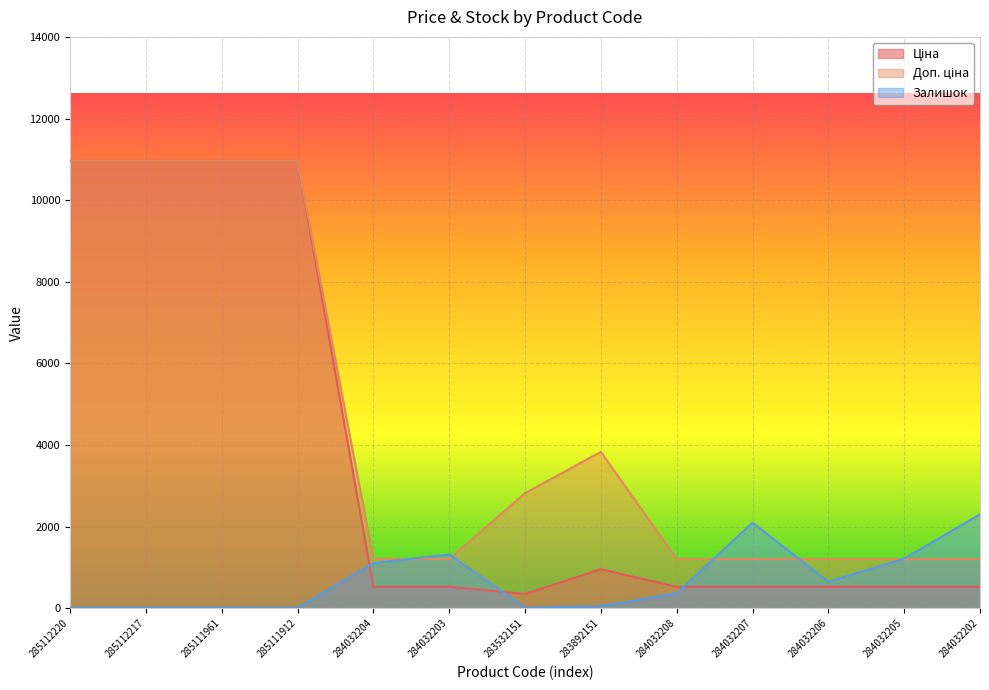

The value of Ціна at 284032207 is 528.2. True or false?

True